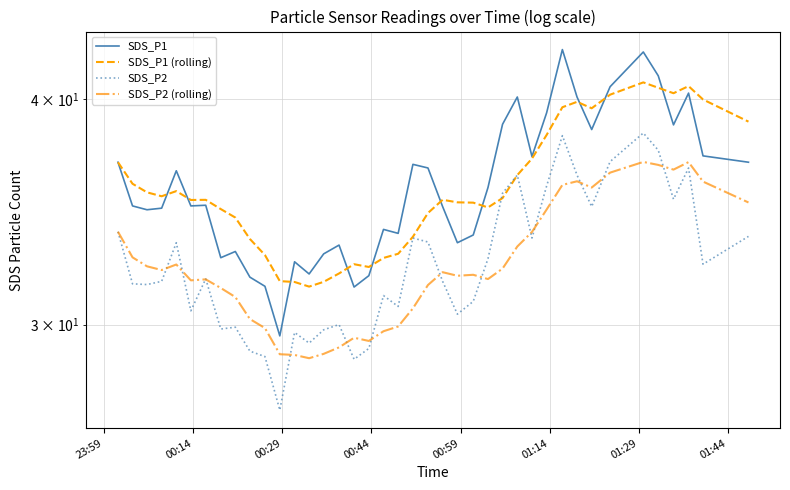

List the series in order of their peak value, lowest first.

SDS_P2 (rolling), SDS_P2, SDS_P1 (rolling), SDS_P1